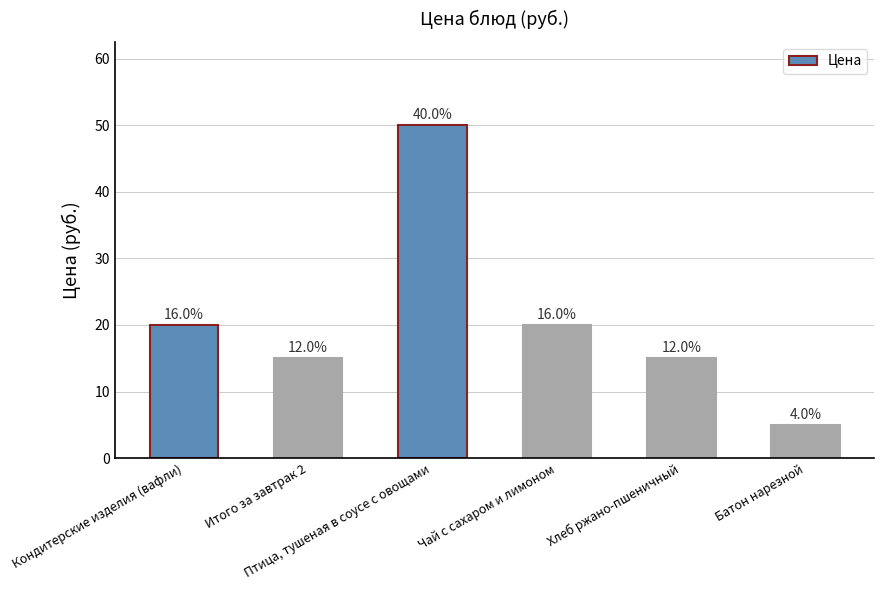

What is the change in value from Кондитерские изделия (вафли) to Хлеб ржано-пшеничный?

-5